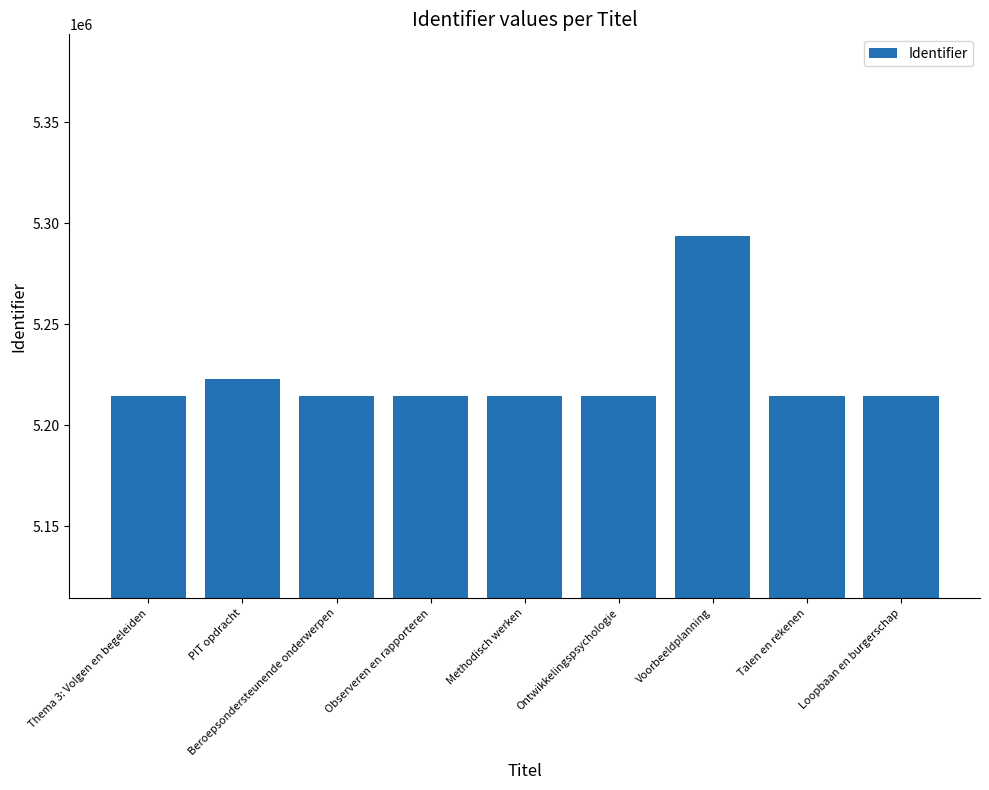

What is the value of the 9th bar from the left?

5214508